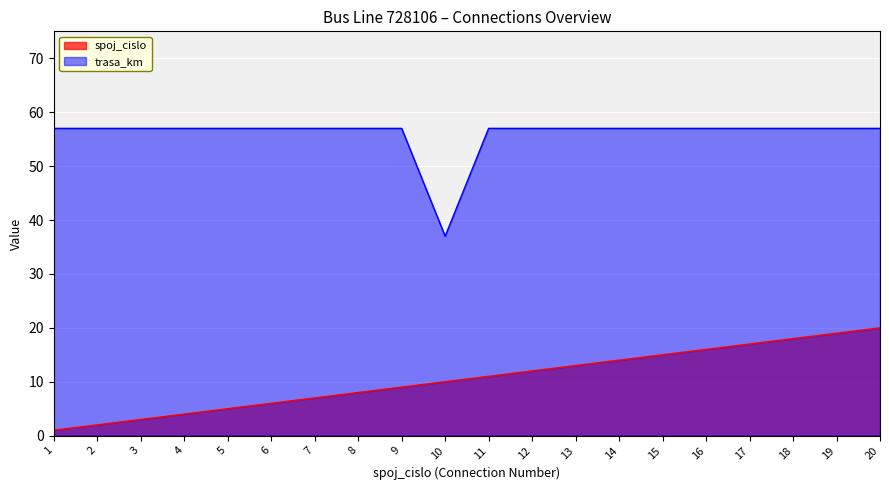

What are all the series names shown in the legend?

spoj_cislo, trasa_km